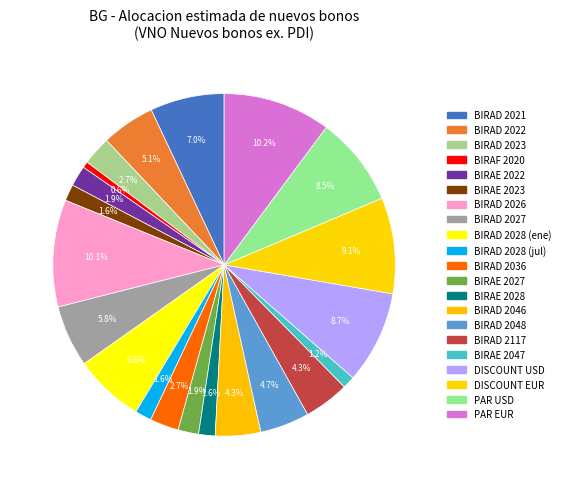

To the nearest percent, what is the difference between the largest and smallest slice percentages?

10%